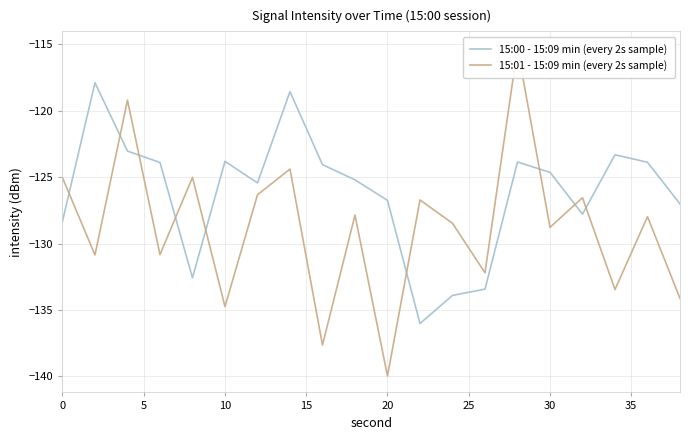

Is this an area chart (filled region under the line)?

No